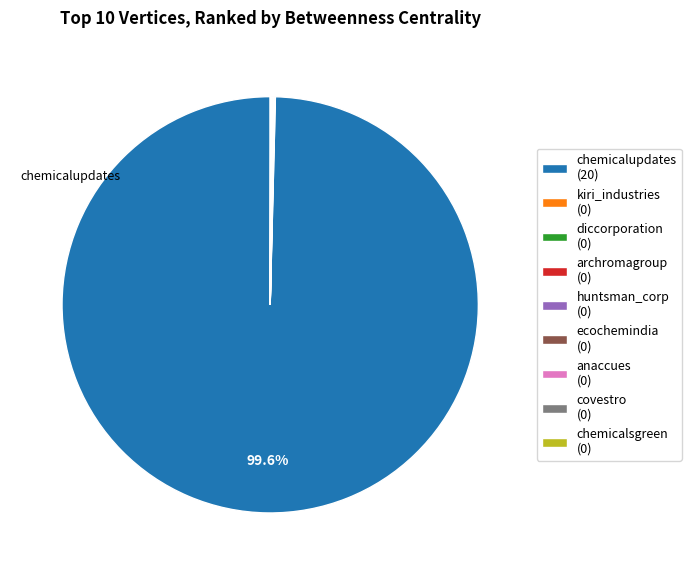

Does any single category account for the majority?

Yes